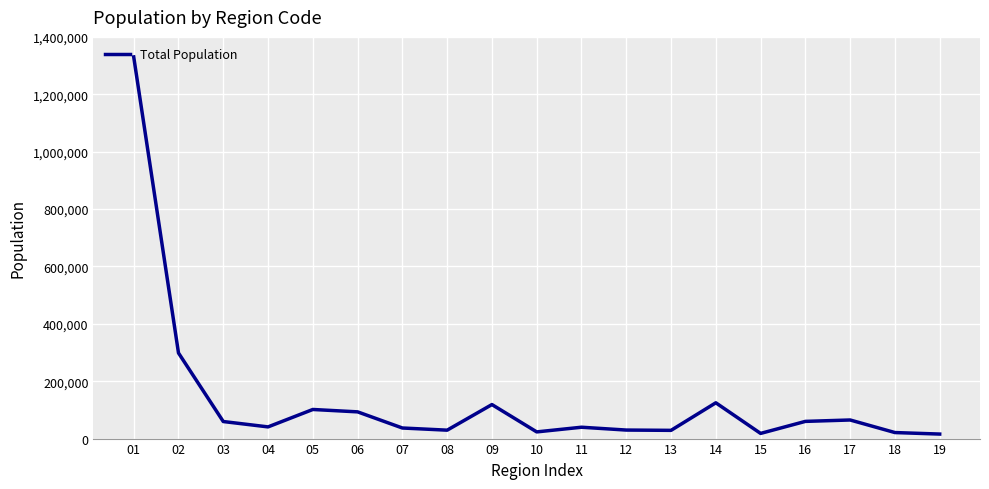

Which category has the highest value across all series?

01